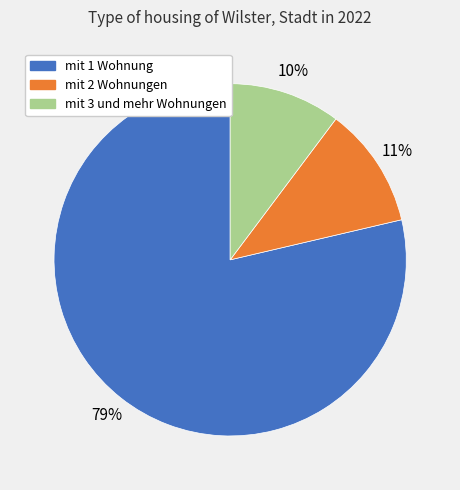

Is the sum of mit 2 Wohnungen and mit 1 Wohnung greater than half?

Yes